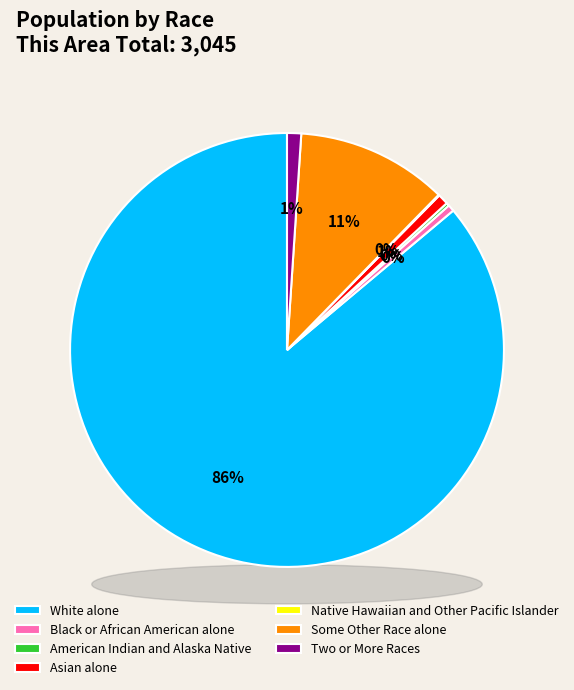

To the nearest percent, what is the difference between the largest and smallest slice percentages?

86%